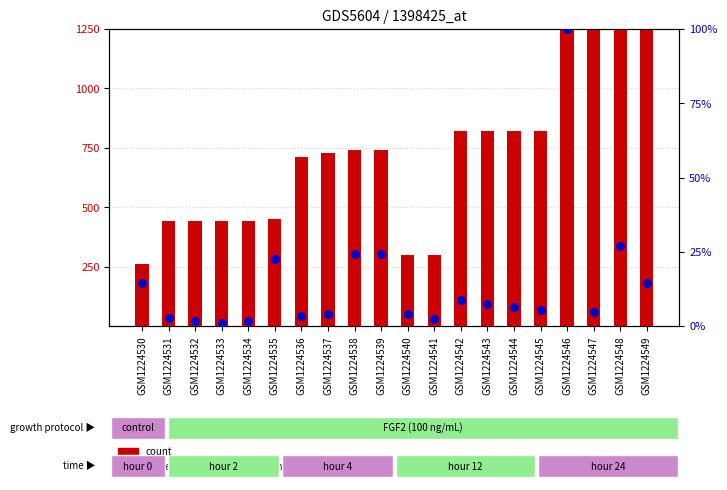

Which series has the largest Y range (max minus min)?

count